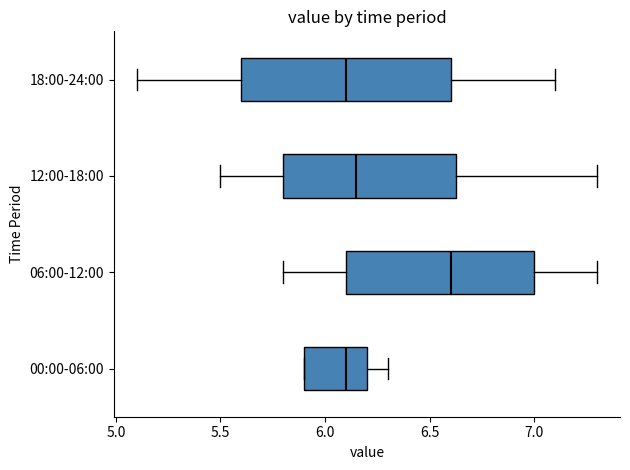

Reading bottom to top, read every box against the x-axis: the position of its median line, the range the box covers, and the ends of its whiskers. The values are not printed on the chart, so give them approximately, as read against the axis.

00:00-06:00: median 6.10, box 5.90 to 6.20, whiskers 5.90 to 6.30
06:00-12:00: median 6.60, box 6.10 to 7.00, whiskers 5.80 to 7.30
12:00-18:00: median 6.15, box 5.80 to 6.65, whiskers 5.50 to 7.30
18:00-24:00: median 6.10, box 5.60 to 6.60, whiskers 5.10 to 7.10